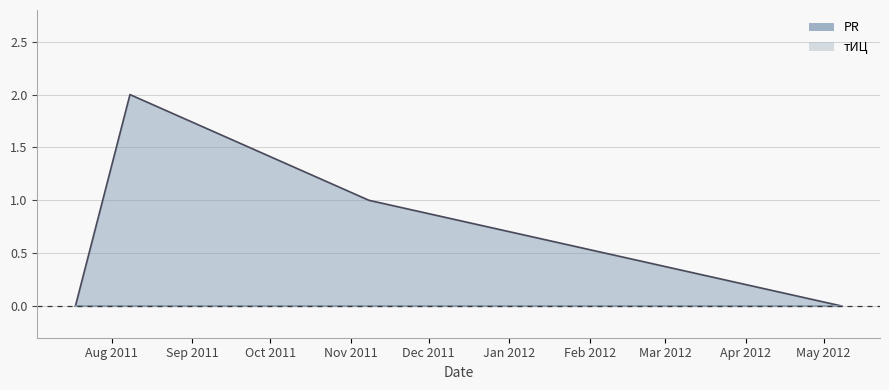

What is the sum of all values?

3